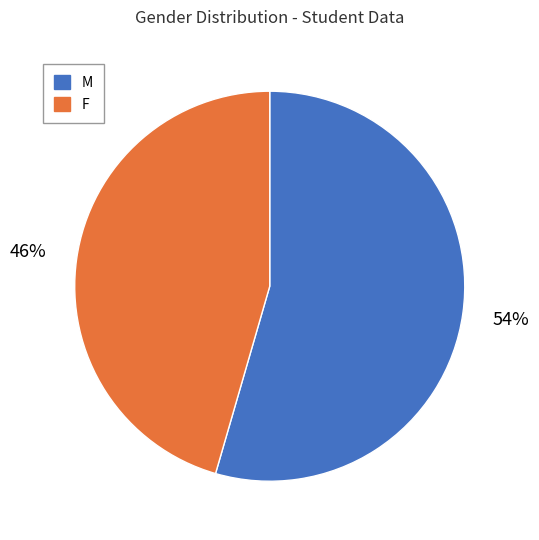

Which slice is the largest?

M